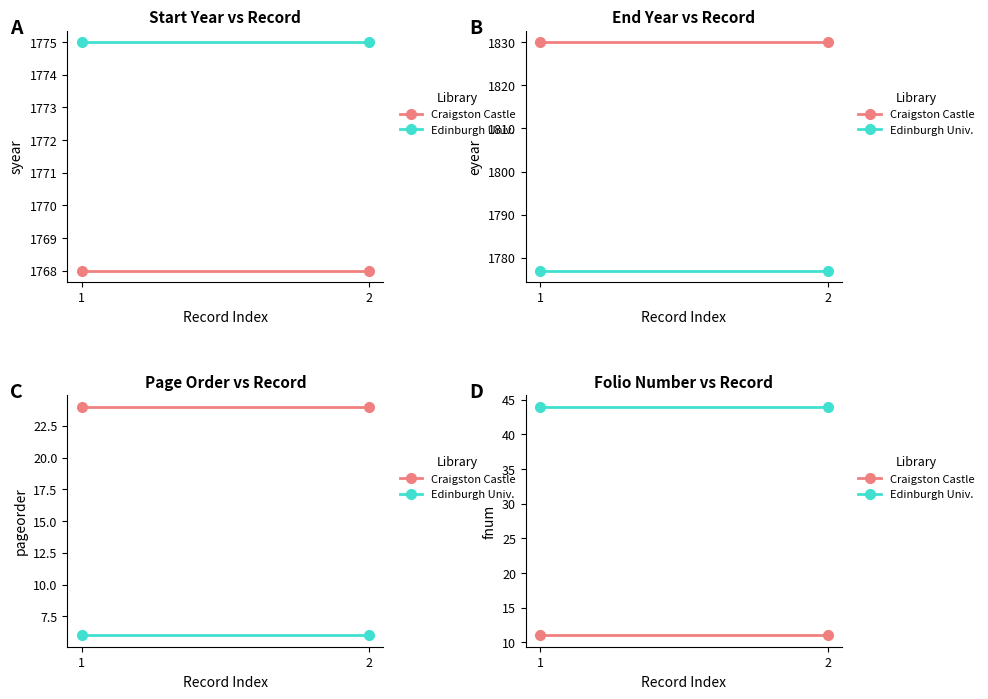

At which label is Edinburgh Univ. closest to 44?

1